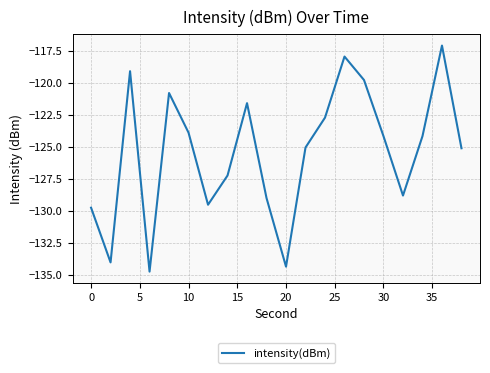

What is the difference between the maximum and minimum values?

17.7